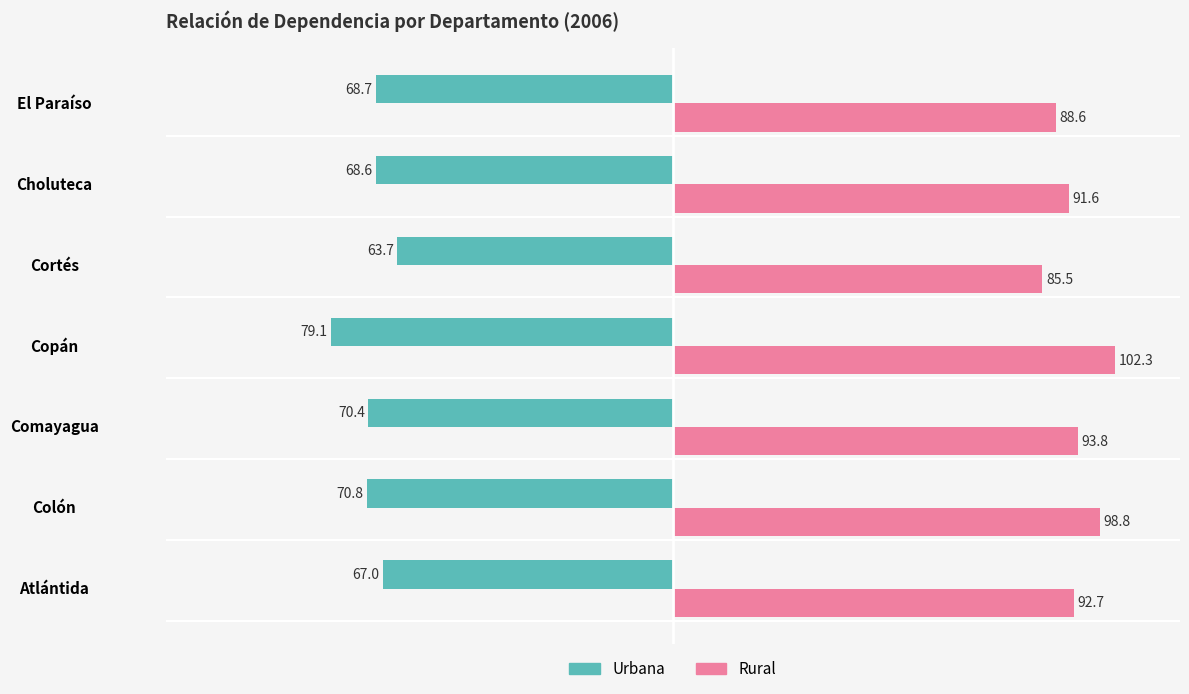

Is the value of Rural at Colón greater than the value of Urbana at Choluteca?

Yes